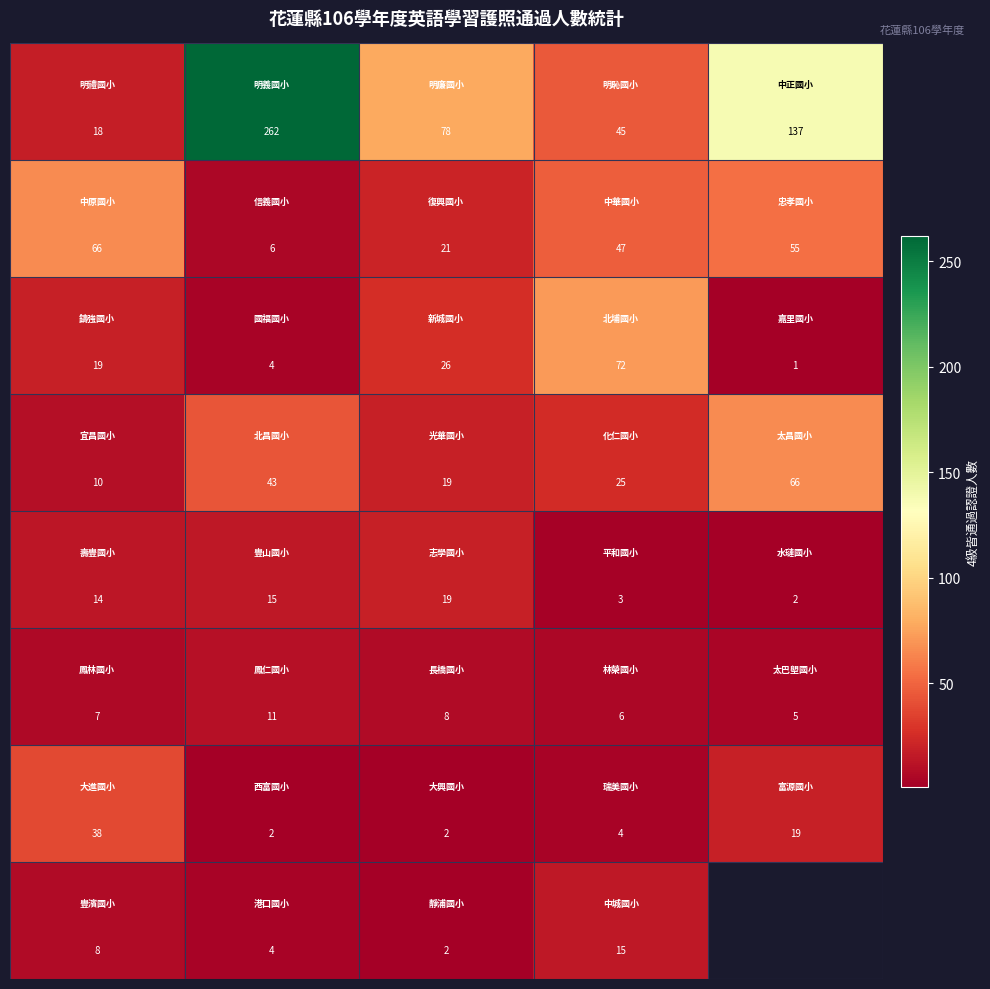

What is the spread (max minus min) of values at 0?

59.0